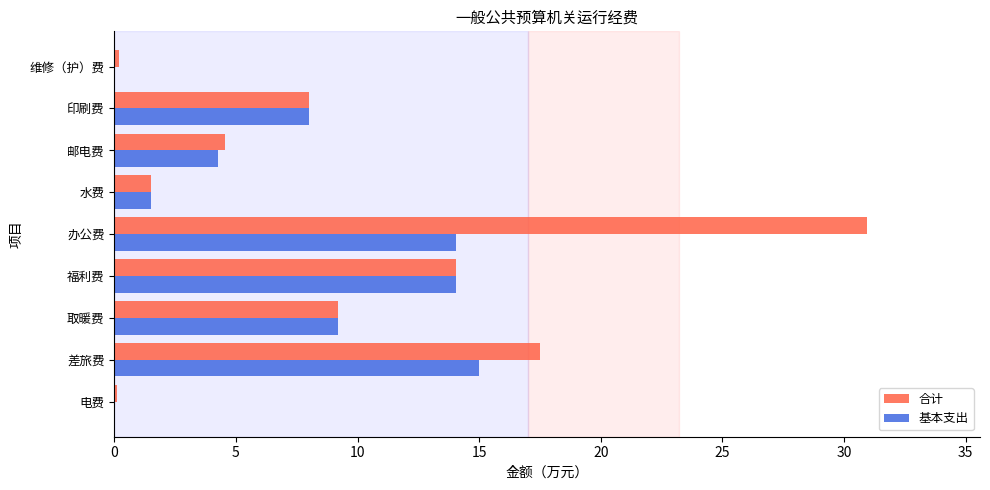

What is the total value across all series at 差旅费?

32.5